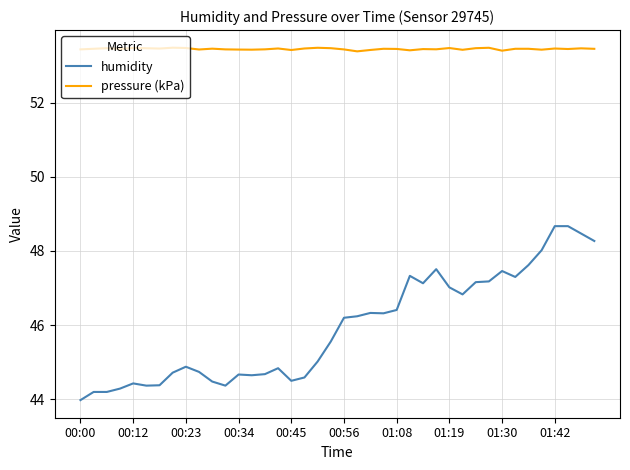

How many lines are shown in the chart?

2